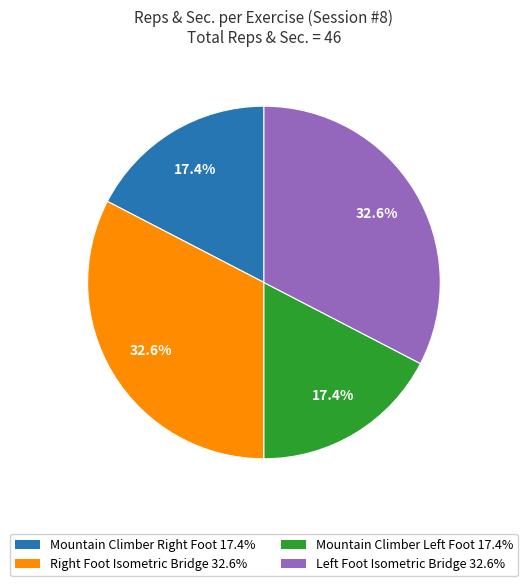

To the nearest percent, what is the average slice percentage?

25%